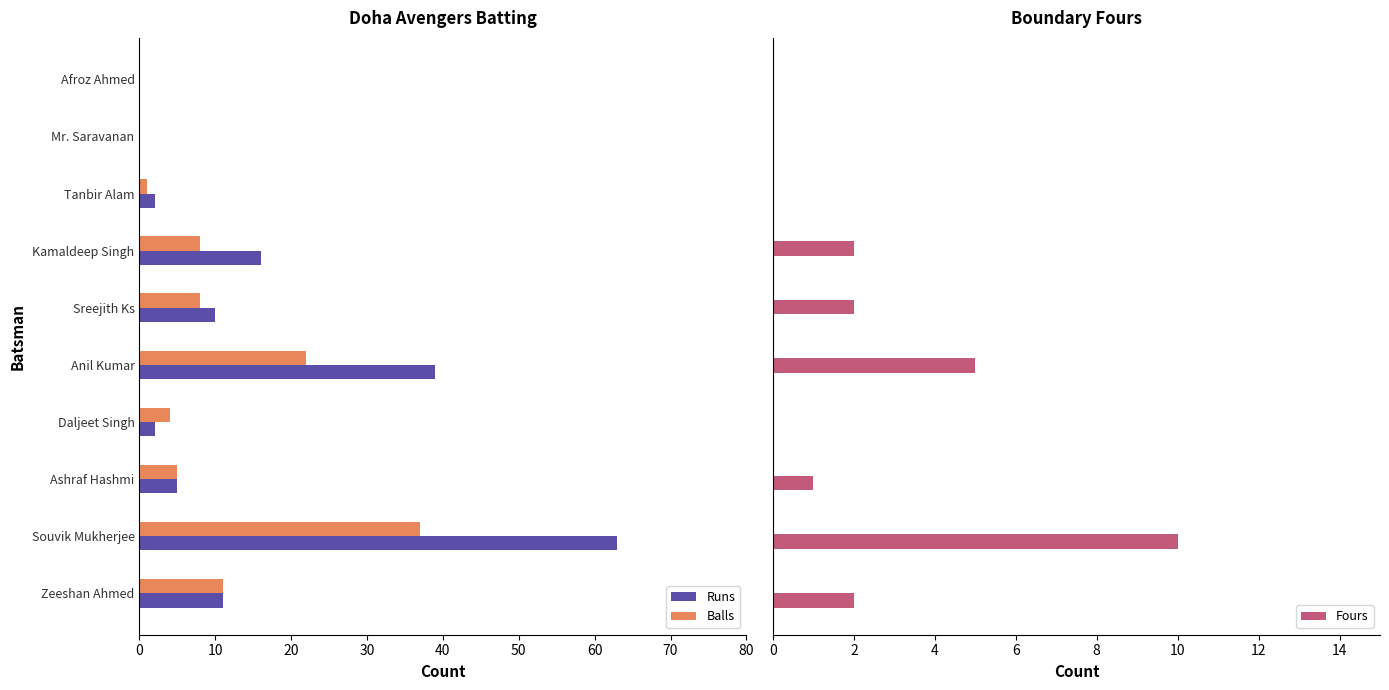

What is the difference between the second highest and second lowest values in the Fours series?

5